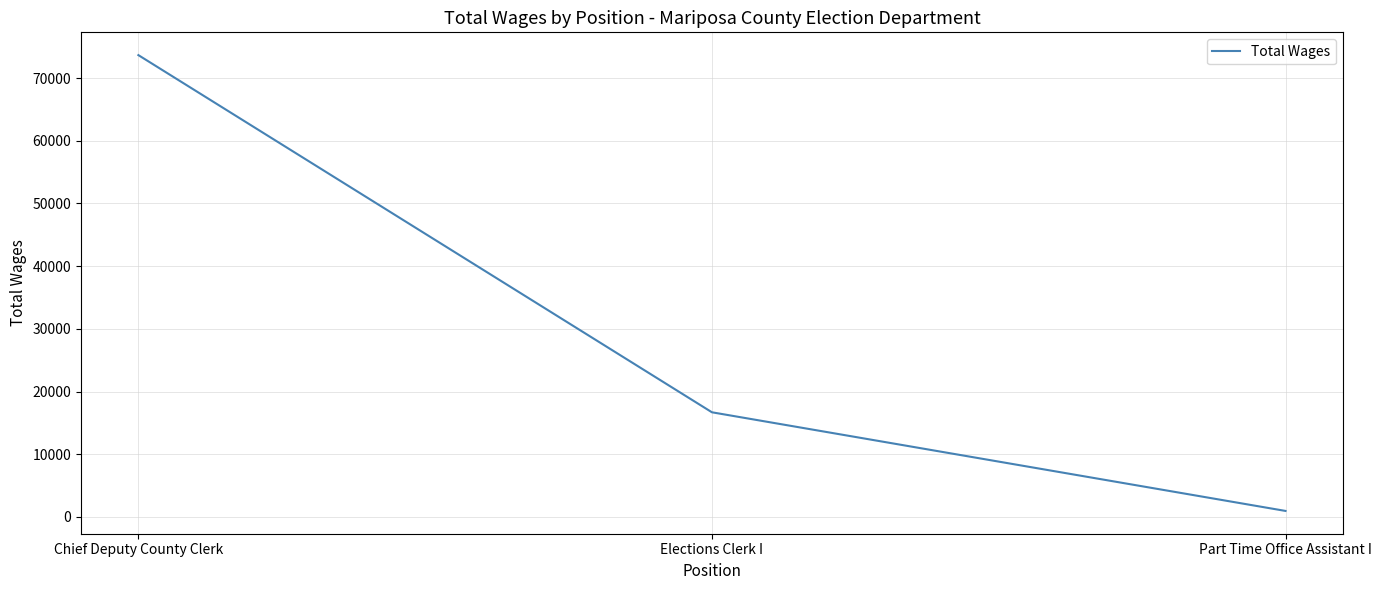

What is the approximate value at Part Time Office Assistant I?

958